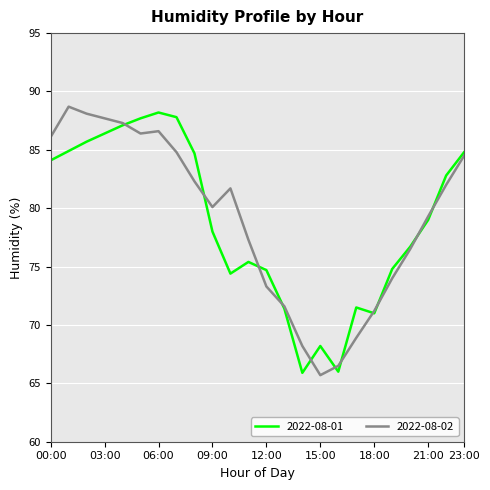

How many lines are shown in the chart?

2